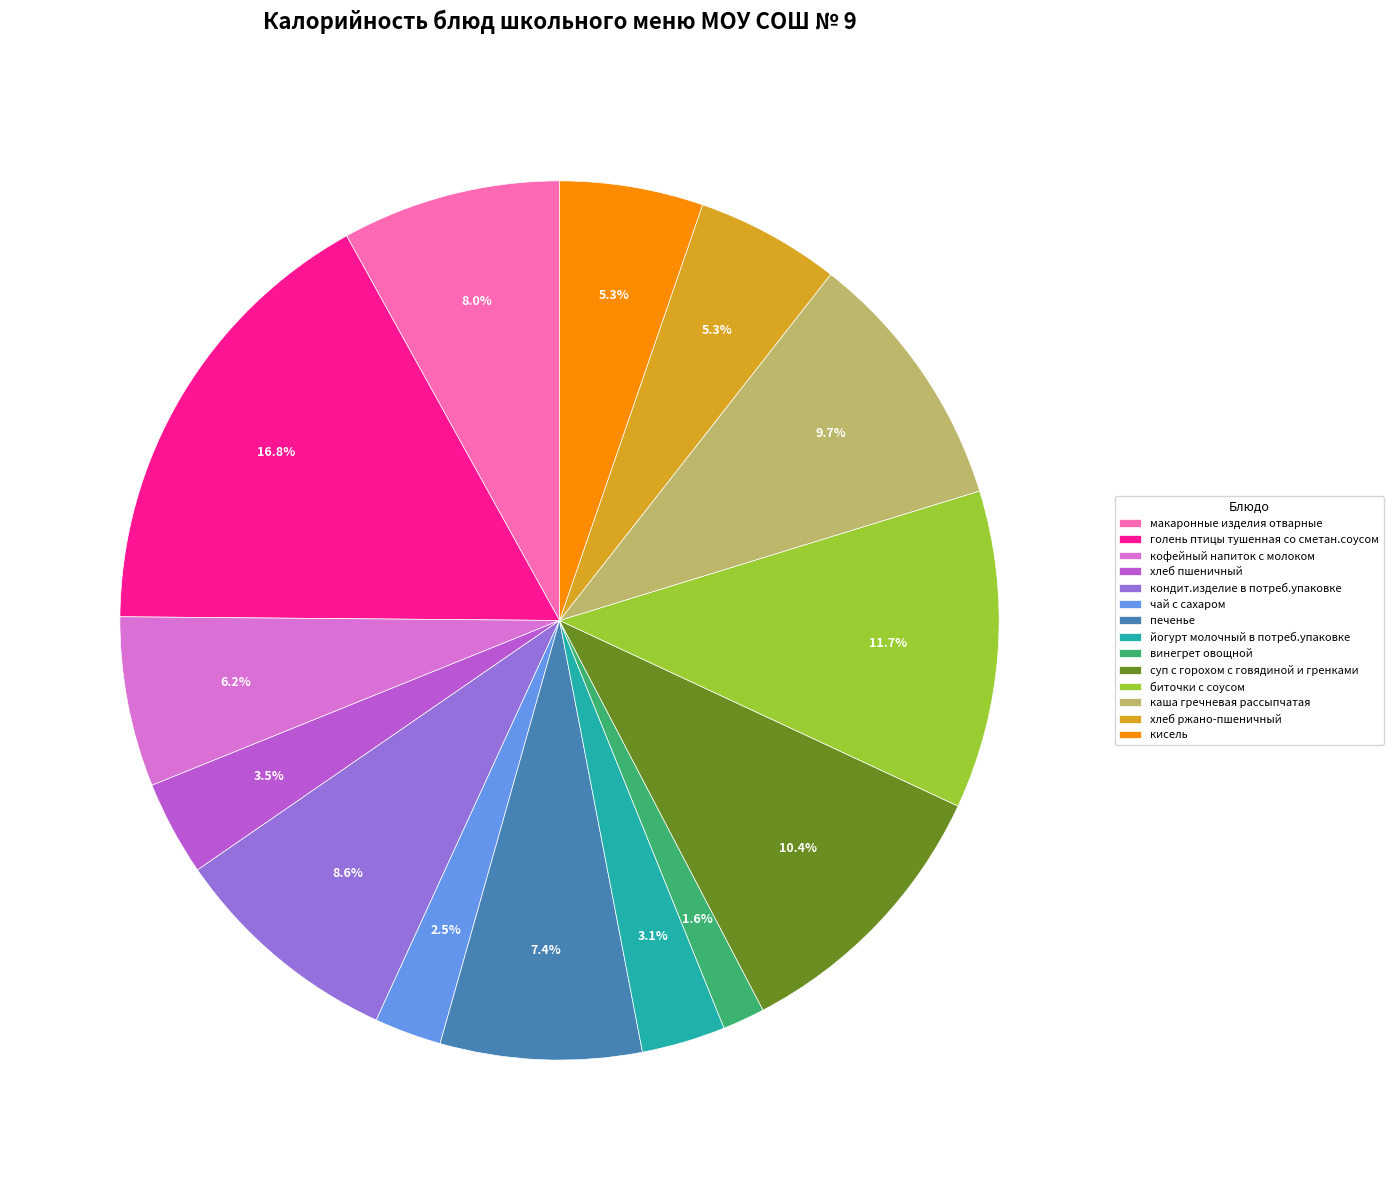

What is the ratio of the value at кондит.изделие в потреб.упаковке to the value at кисель?

1.6